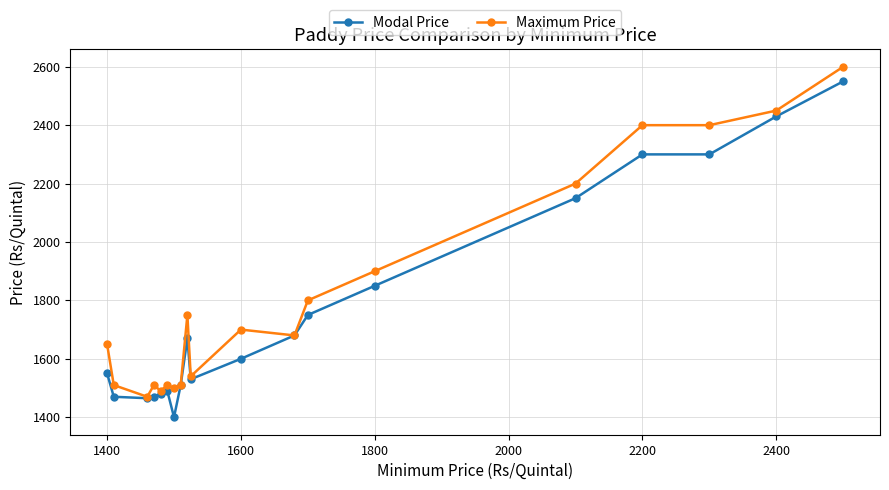

What is the smallest value displayed?

1400